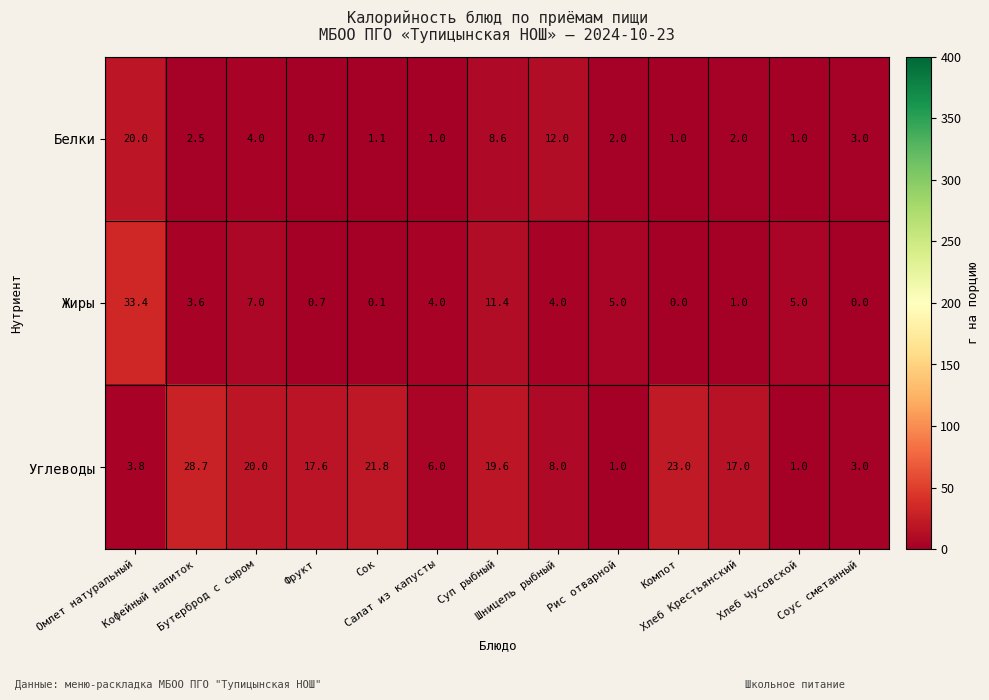

What is the difference between the maximum and minimum values in the Жиры series?

33.4